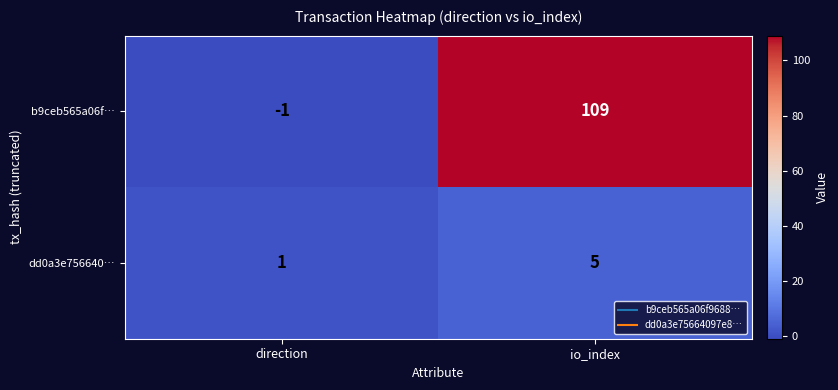

At which category does the chart reach its minimum across all series?

direction